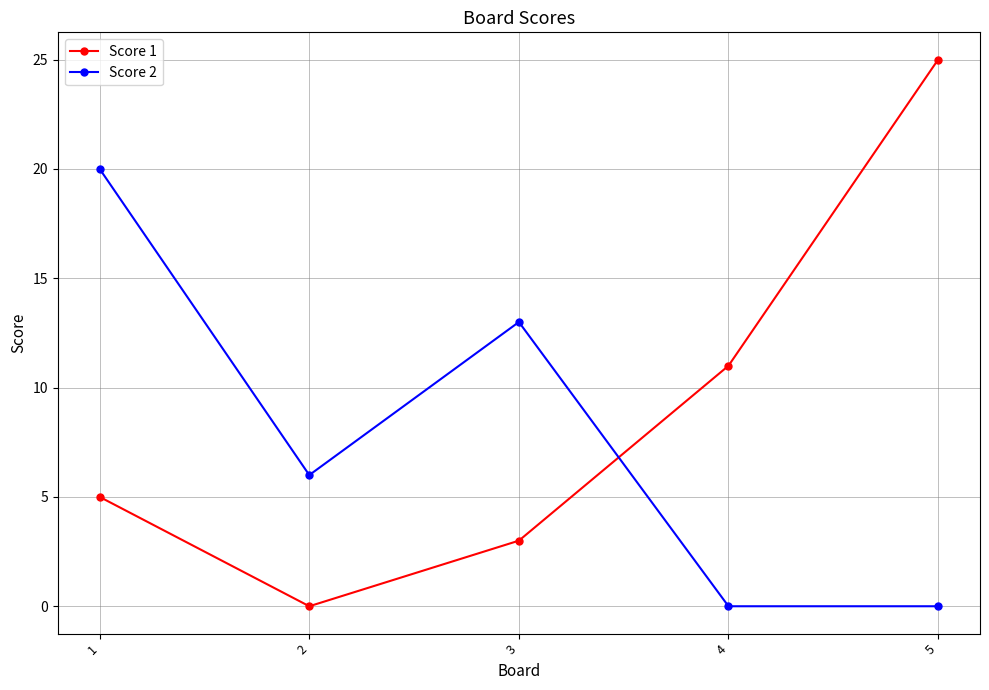

What is the average value of the Score 2 series?

8